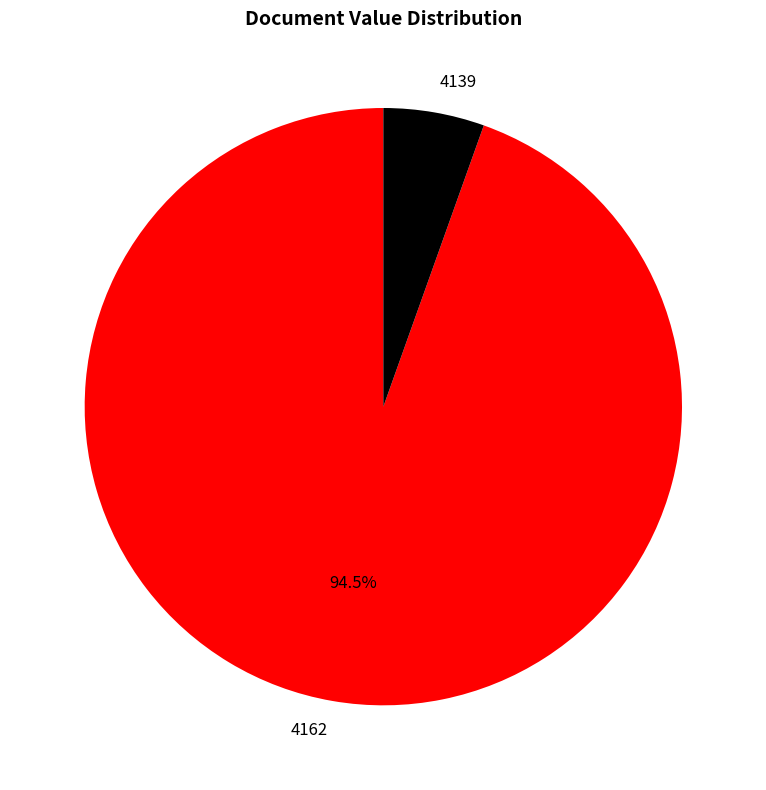

What portion of the pie excludes 4162?

5.5%